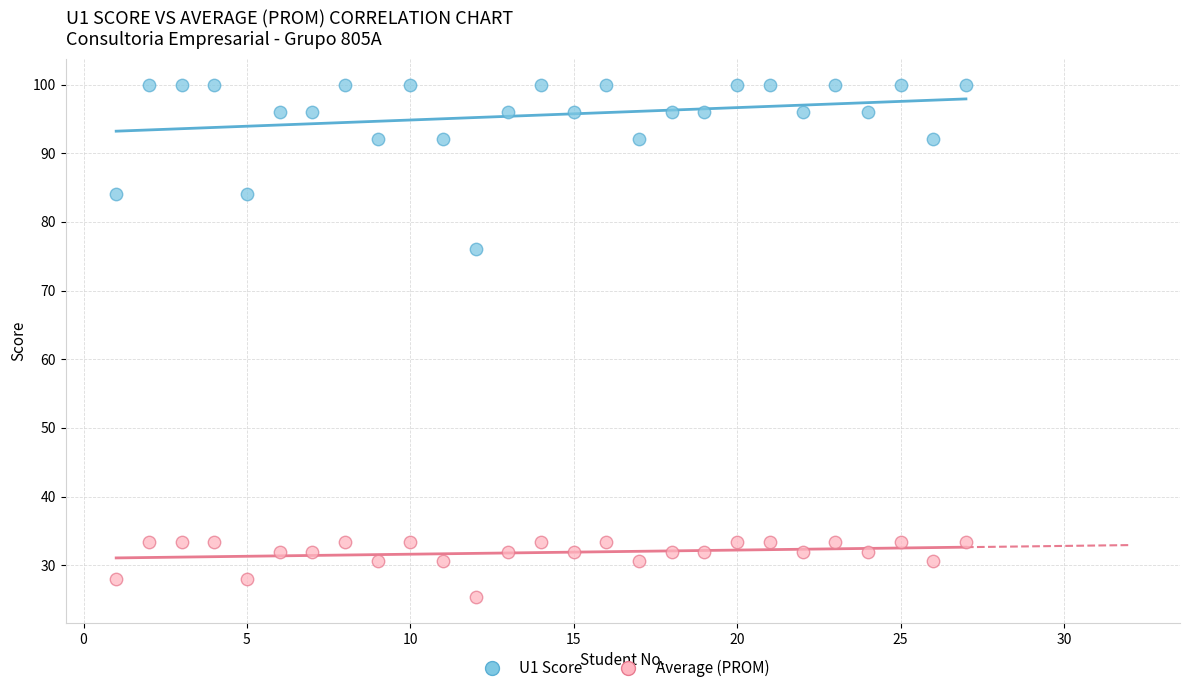

What are all the series names shown in the legend?

U1 Score, Average (PROM)